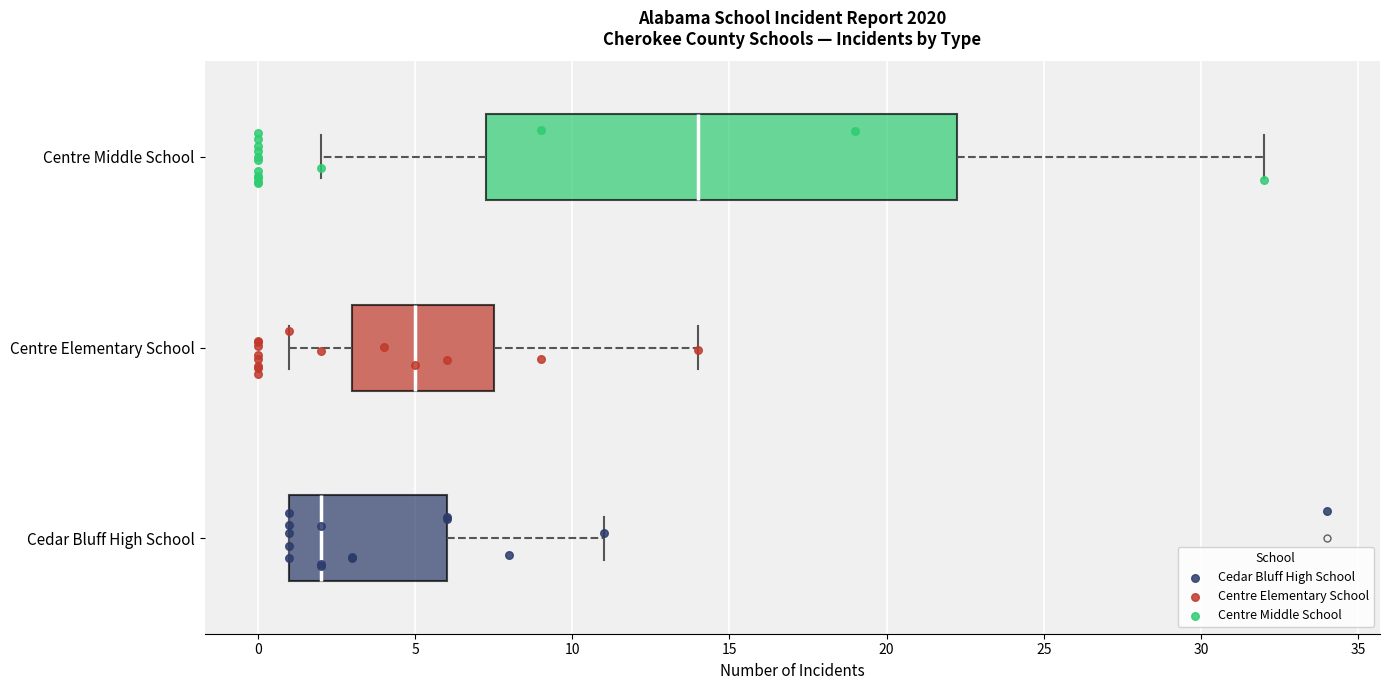

Comparing the boxes themselves (not the whiskers), which one is the widest?

Centre Middle School